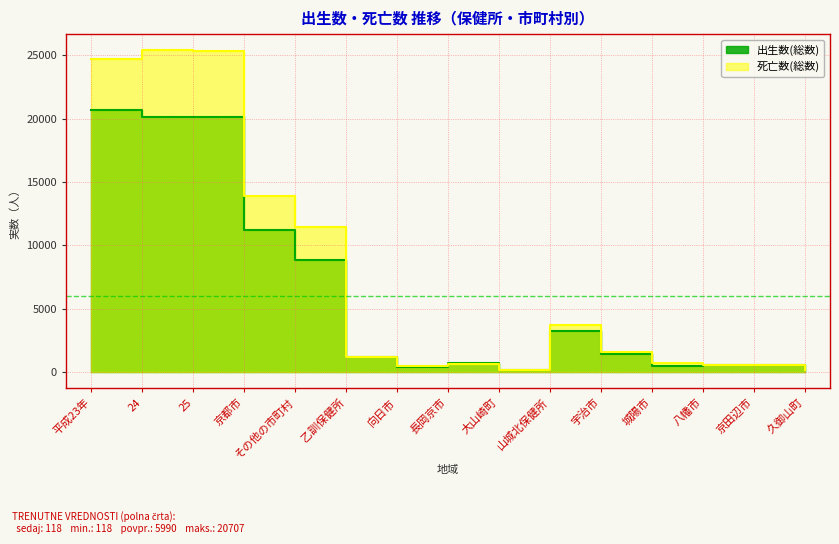

True or false: 死亡数(総数) has more than 2 points higher than both neighbors.

True